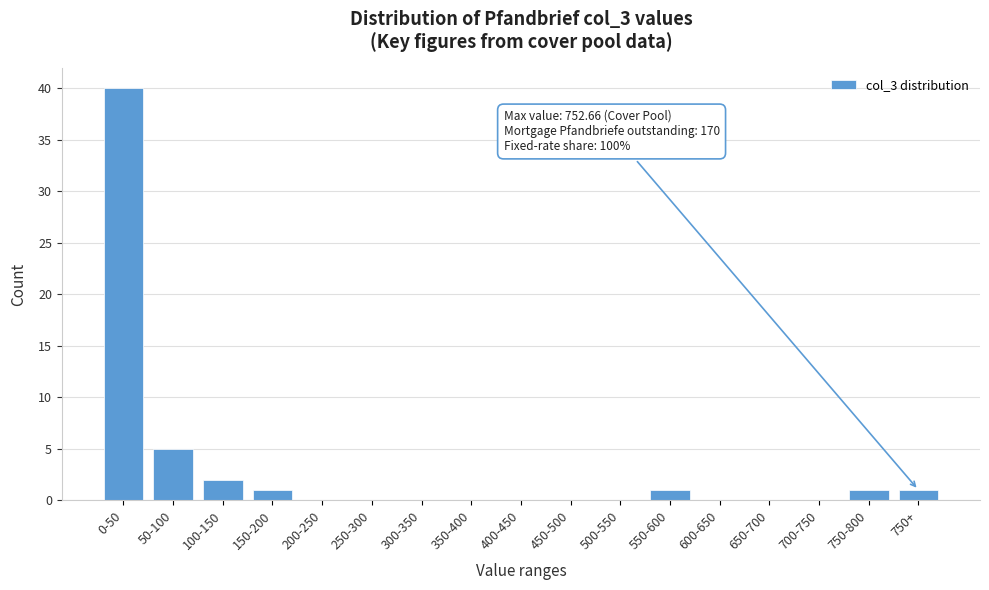

Reading left to right, list all the values displayed in this chart.

0-50=40	50-100=5	100-150=2	150-200=1	200-250=0	250-300=0	300-350=0	350-400=0	400-450=0	450-500=0	500-550=0	550-600=1	600-650=0	650-700=0	700-750=0	750-800=1	750+=1